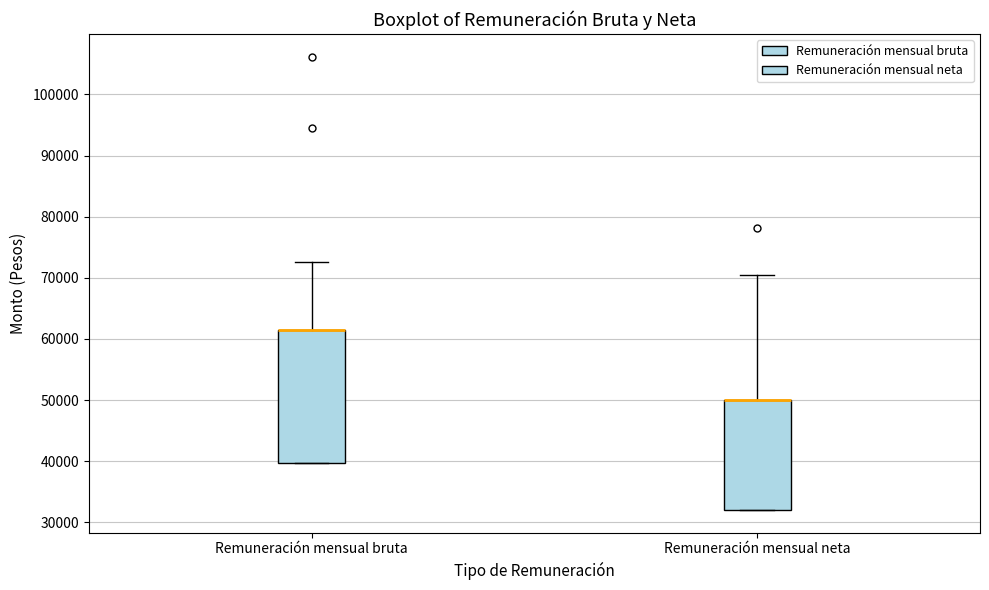

Which box is the tallest, from its lower edge to its upper edge?

Remuneración mensual bruta